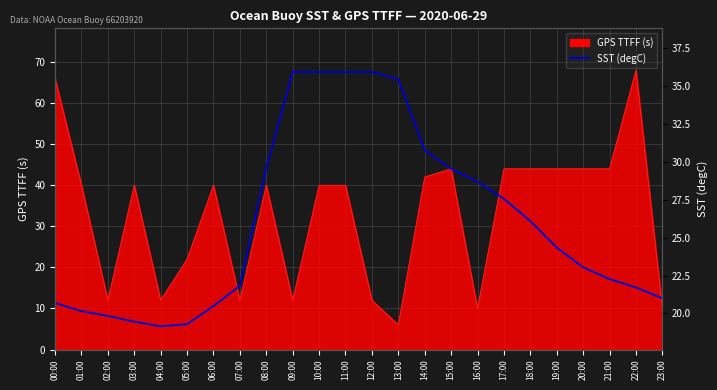

At which label is the value closest to 27?

17:00